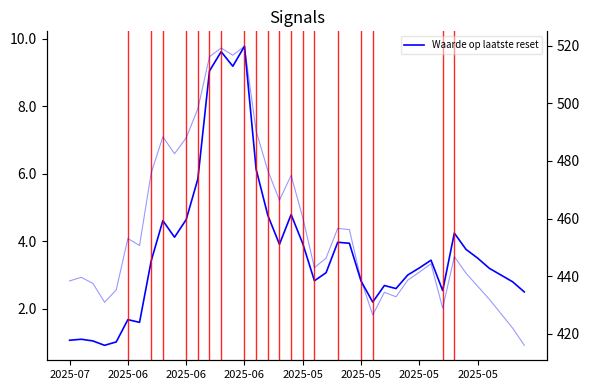

Which label corresponds to the smallest value in the chart?

2025-06